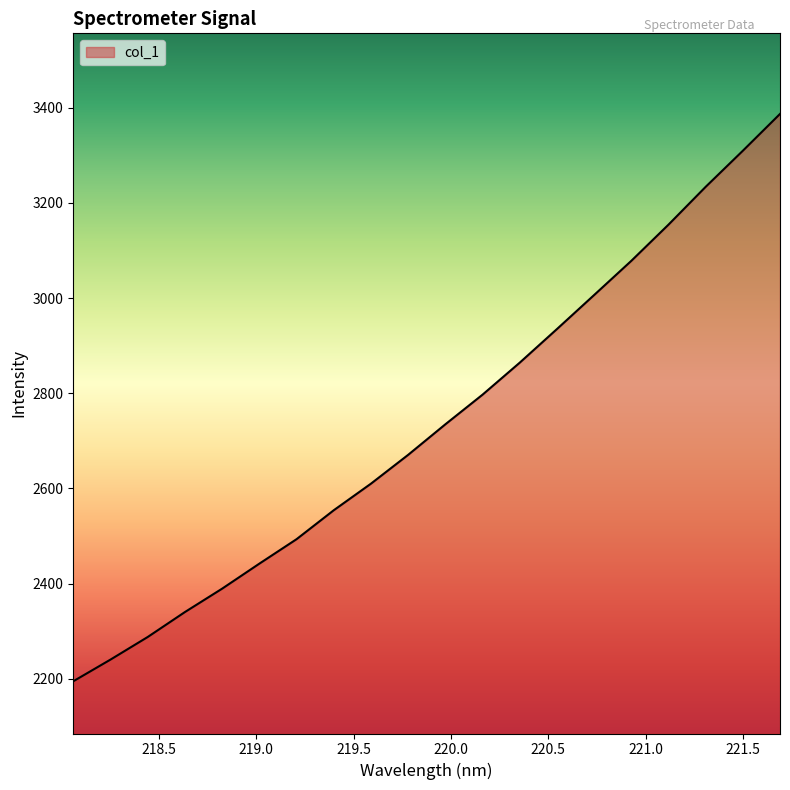

What is the difference between the maximum and minimum values?

1192.0